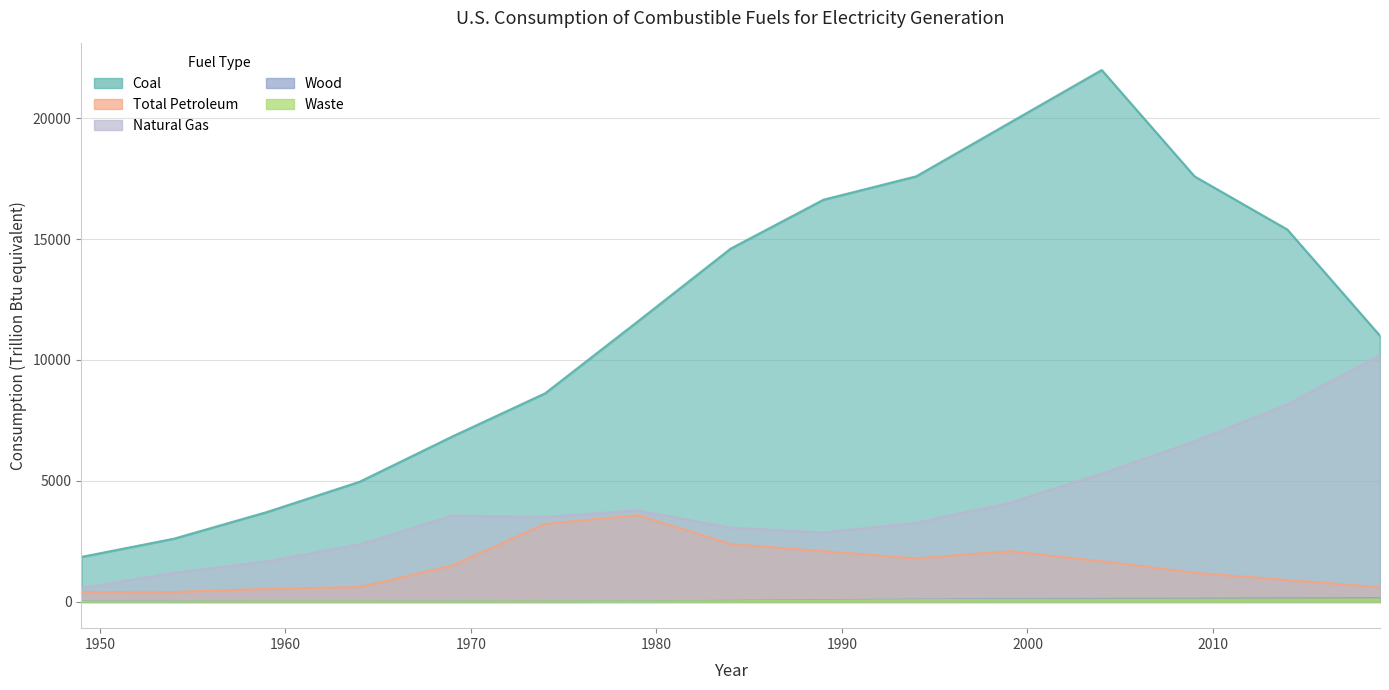

What is the difference between the Total Petroleum (Thousand Barrels) values at 2014 and 2019?

298.0